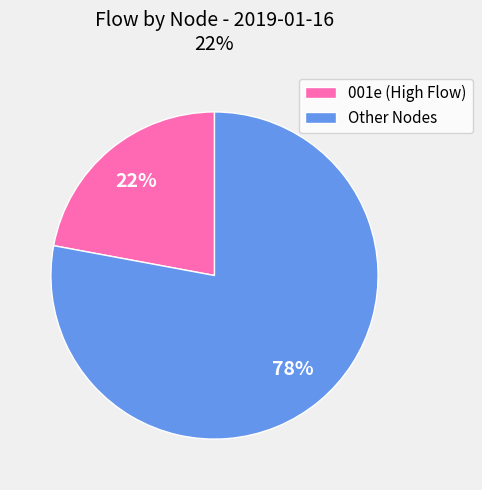

The 001e (High Flow) slice represents 22% of the pie. True or false?

True